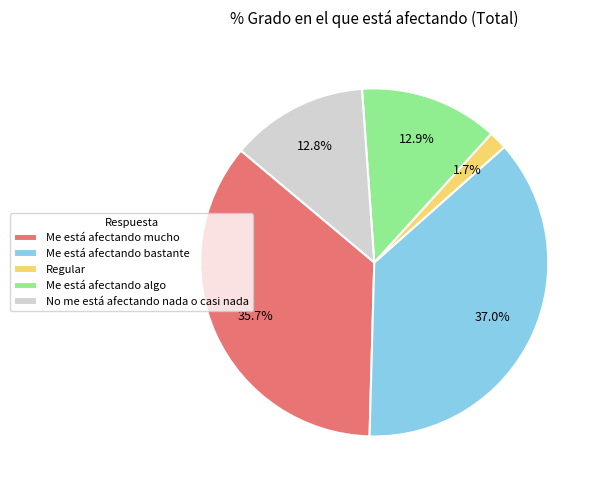

The No me está afectando nada o casi nada slice represents 3% of the pie. True or false?

False